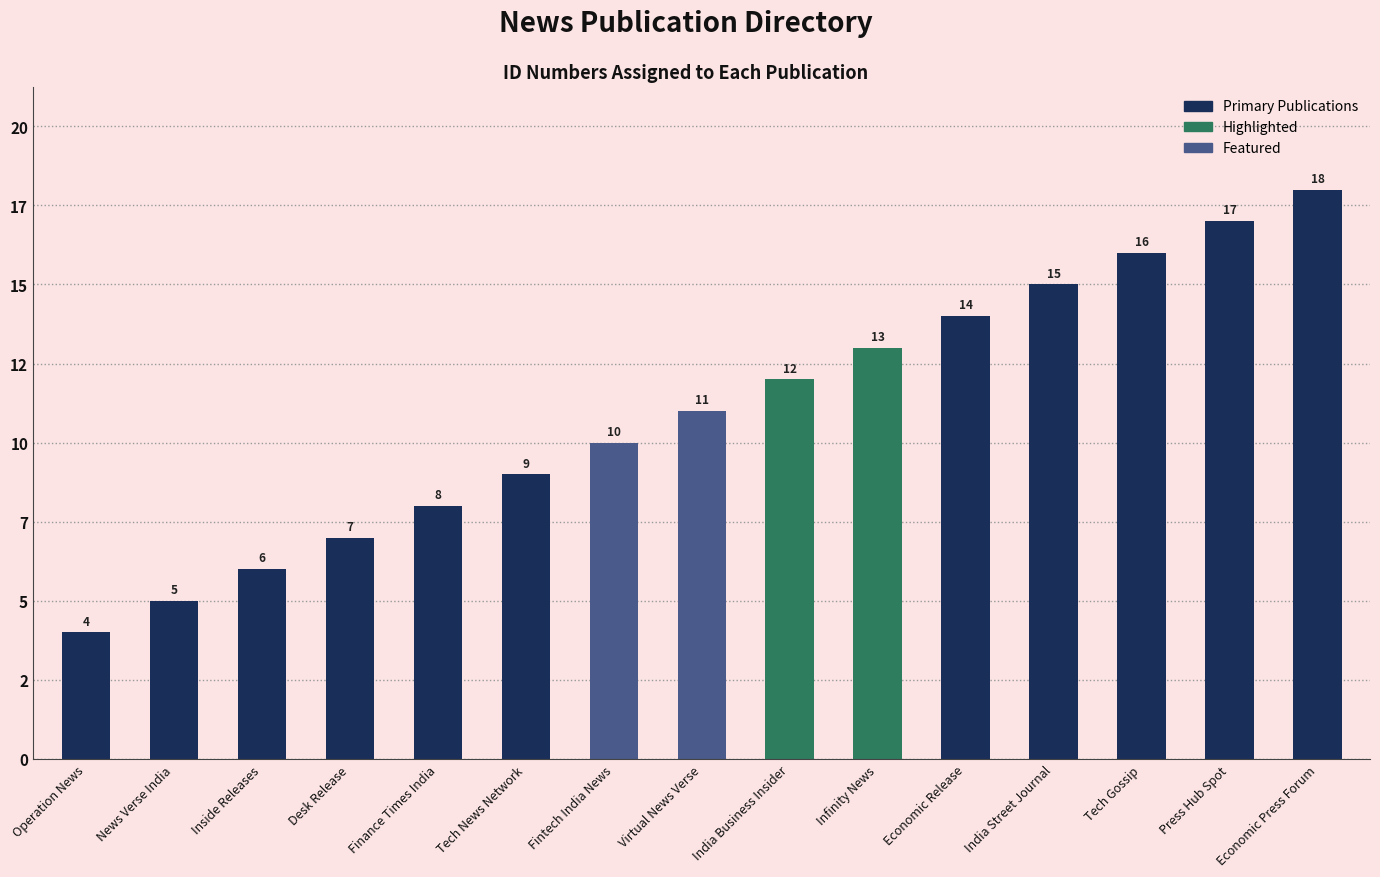

Rank the categories by value from highest to lowest.

Economic Press Forum, Press Hub Spot, Tech Gossip, India Street Journal, Economic Release, Infinity News, India Business Insider, Virtual News Verse, Fintech India News, Tech News Network, Finance Times India, Desk Release, Inside Releases, News Verse India, Operation News